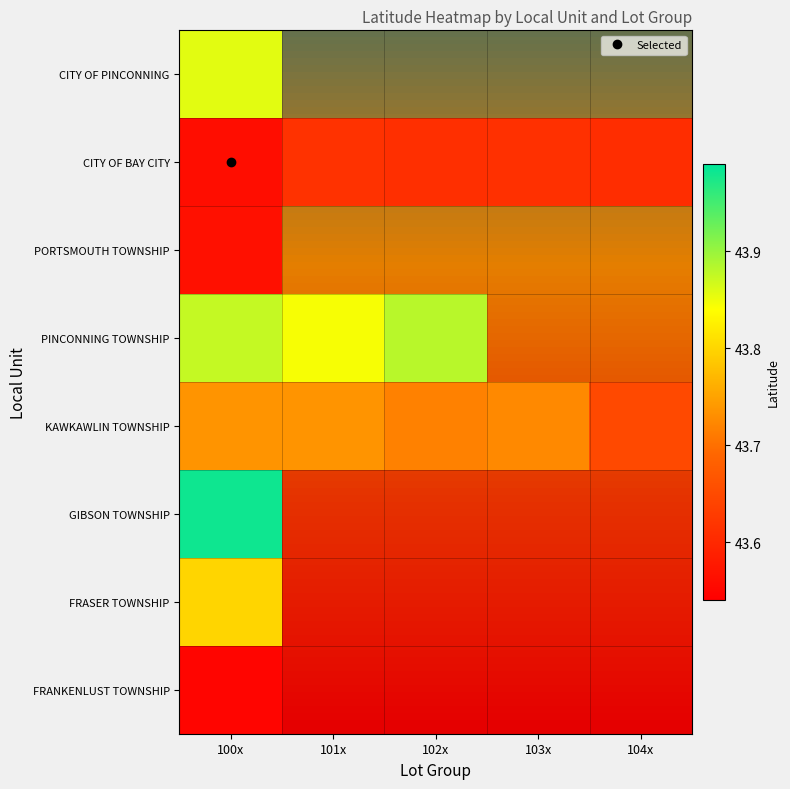

Which series has the widest spread of values?

GIBSON TOWNSHIP